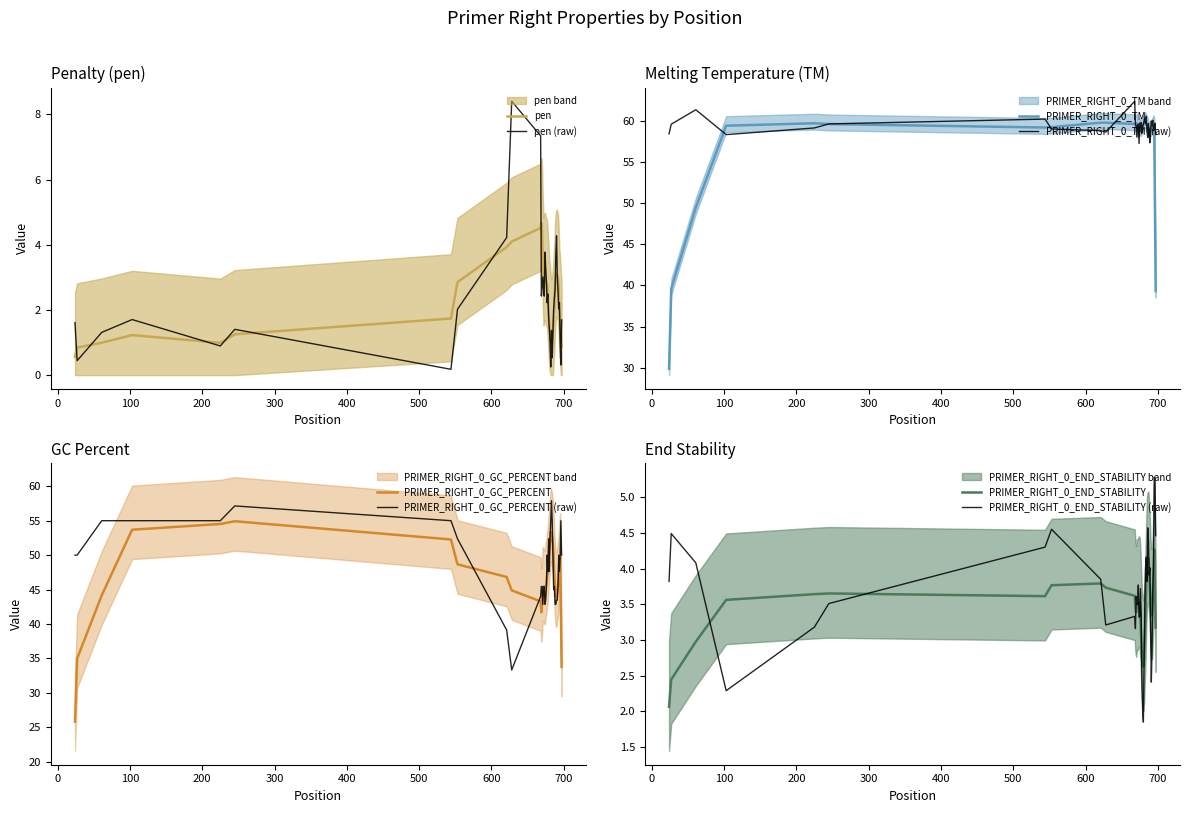

What is the lowest value of the PRIMER_RIGHT_0_TM (raw) series?

57.2